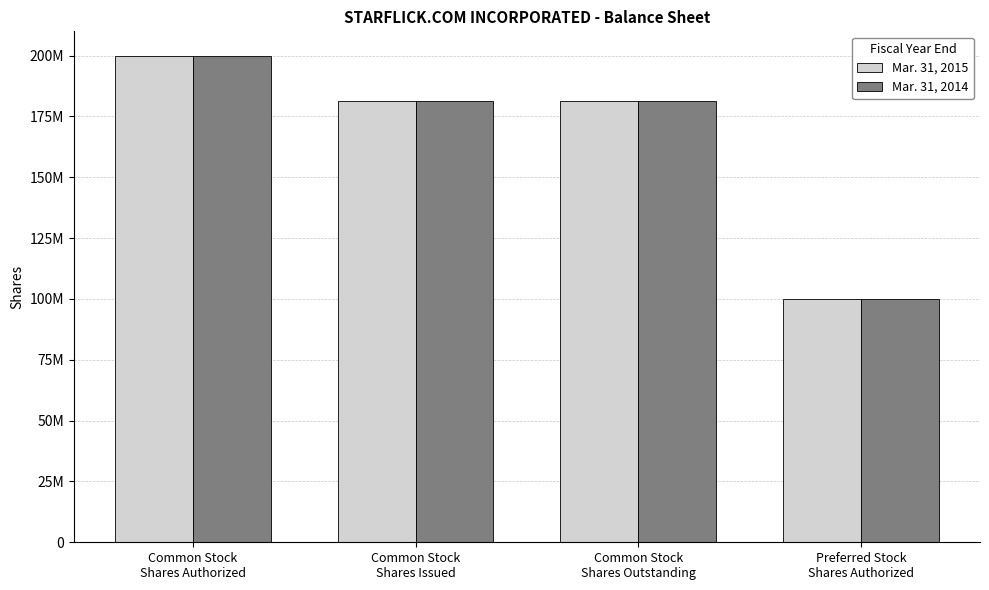

Which category has the highest value across all series?

Common Stock
Shares Authorized